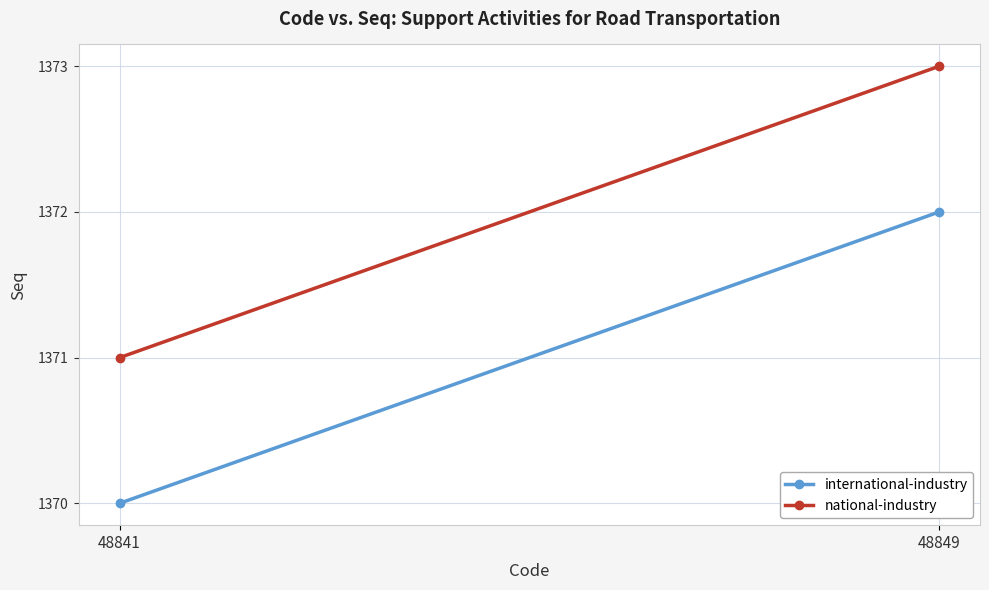

What is the greatest value displayed?

1373